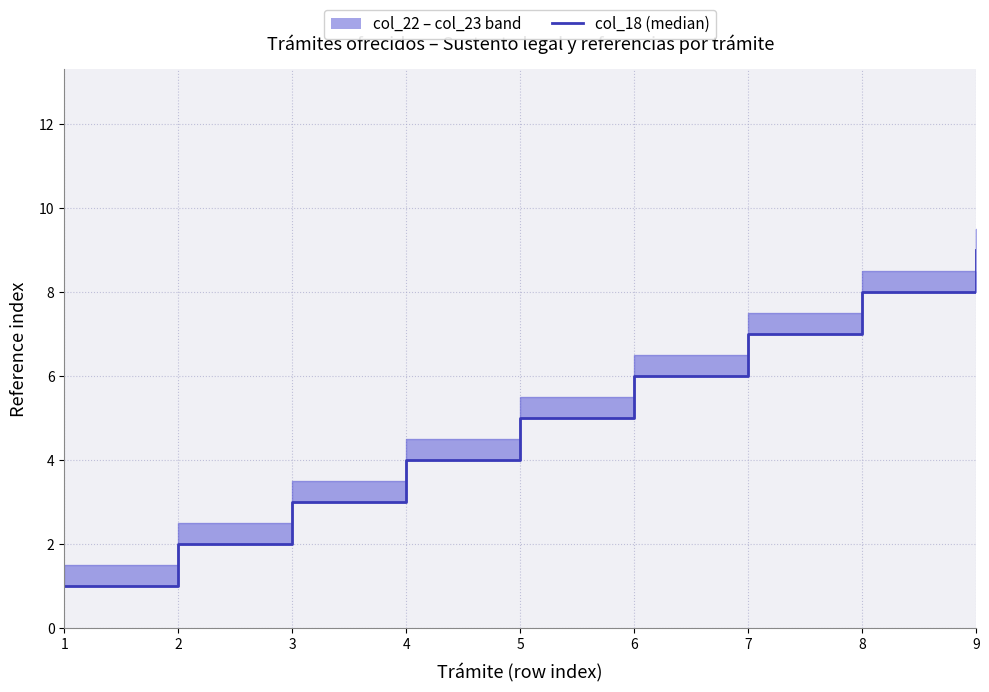

At which label is the value closest to 5?

5